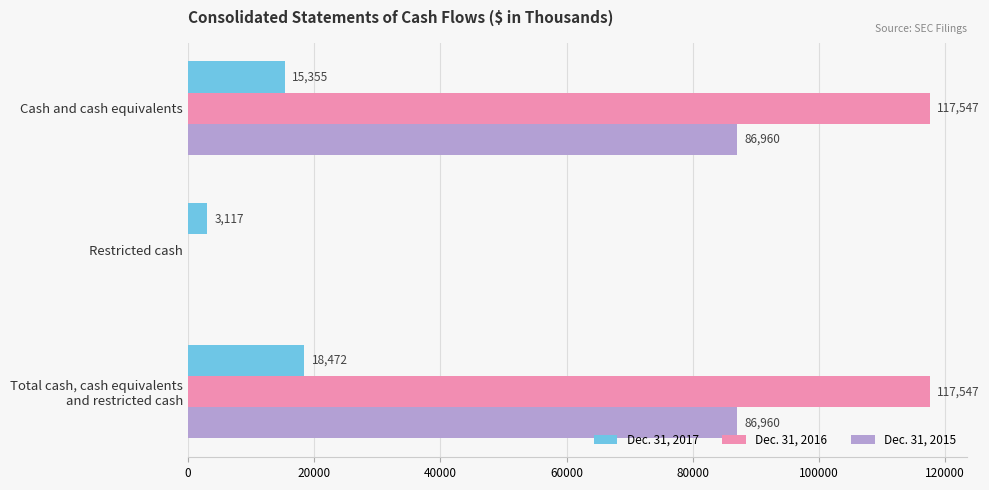

What is the greatest value displayed?

117547